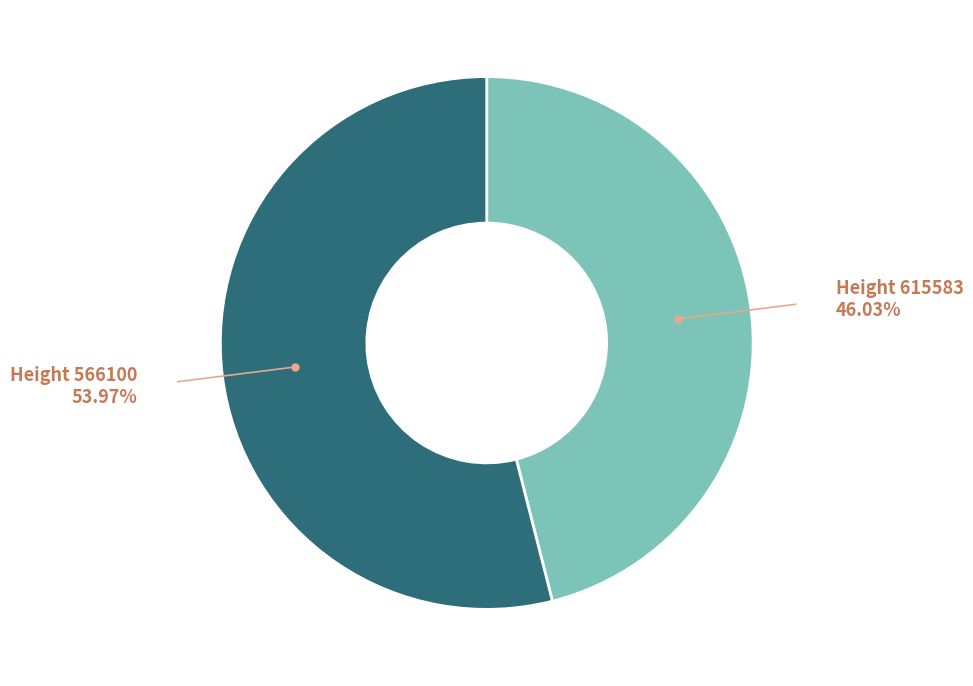

Is there any slice that represents more than half of the pie?

Yes